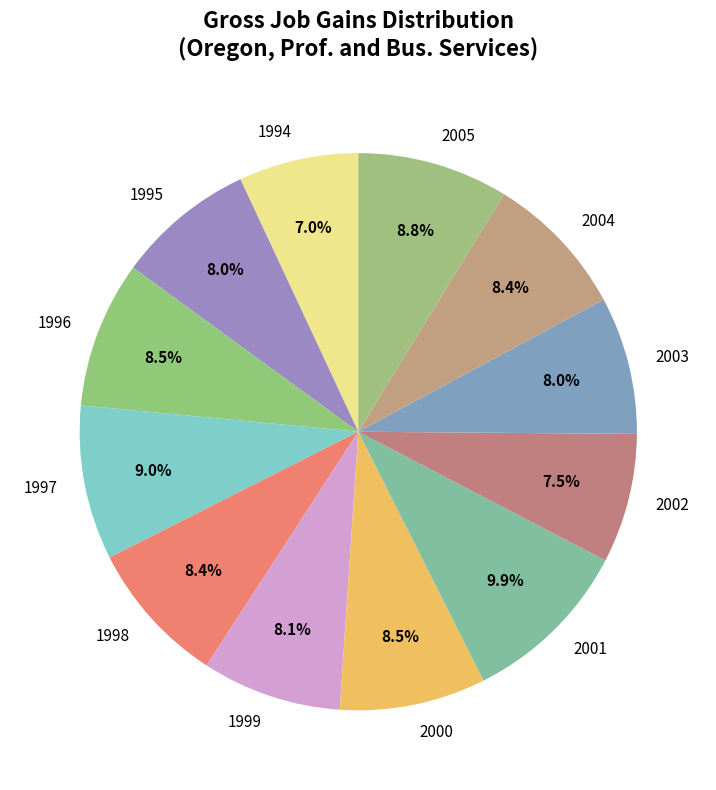

Between 2002 and 1999, which is larger?

1999